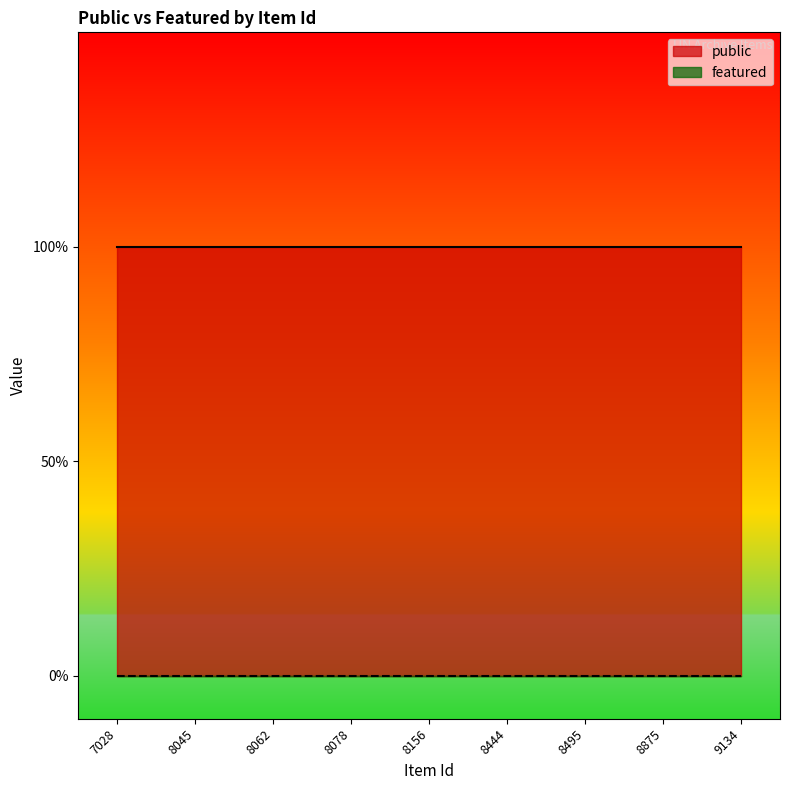

Does the chart have visible grid lines?

No